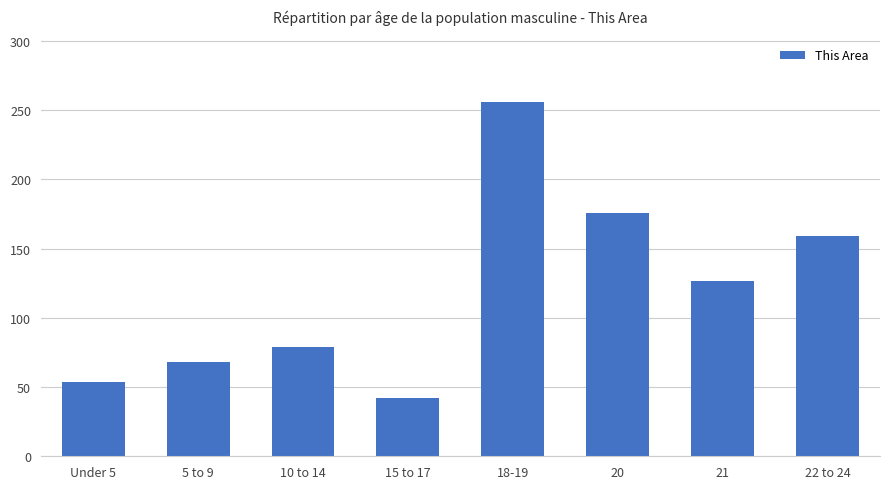

What is the value of the 5th bar from the left?

256